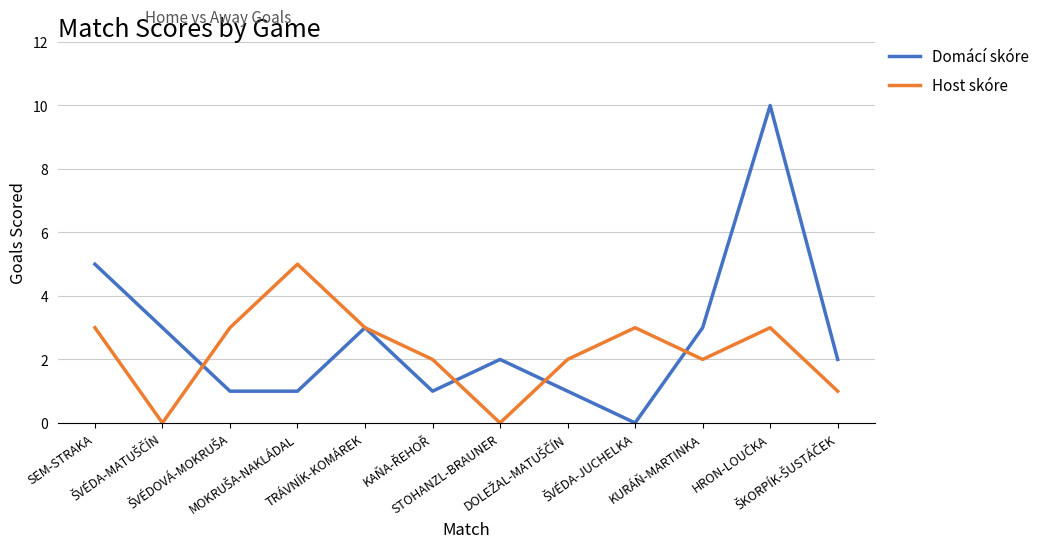

What is the maximum value for Domácí skóre?

10